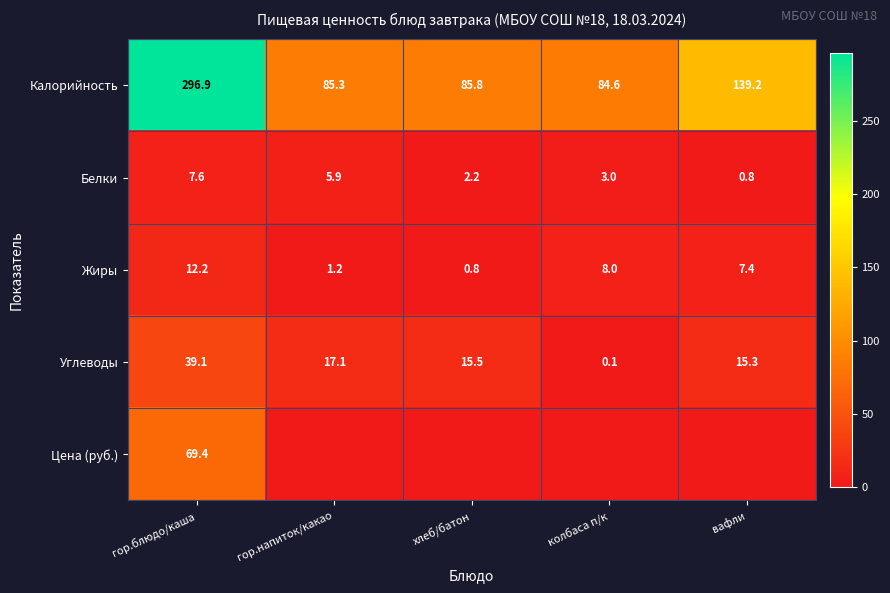

The Жиры series shows 1.2 at гор.напиток/какао. True or false?

True